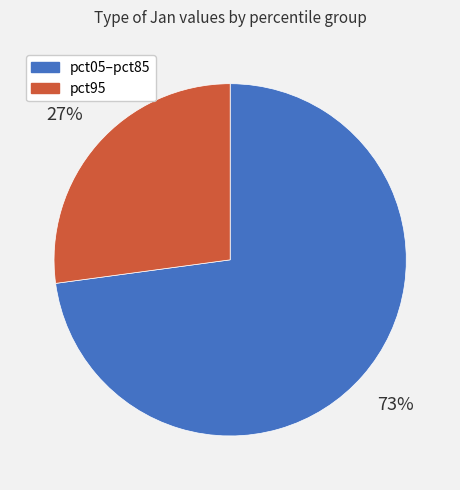

How many slices are in this pie chart?

2